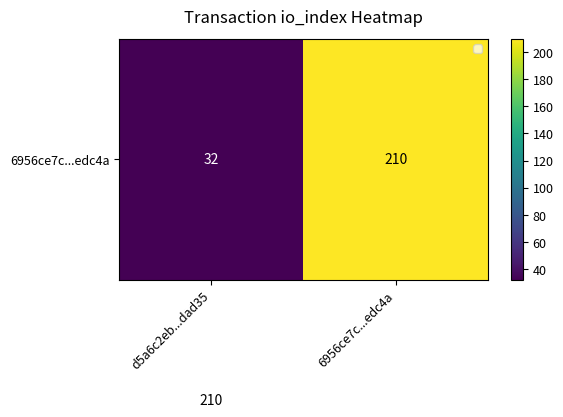

What is the smallest value displayed?

32